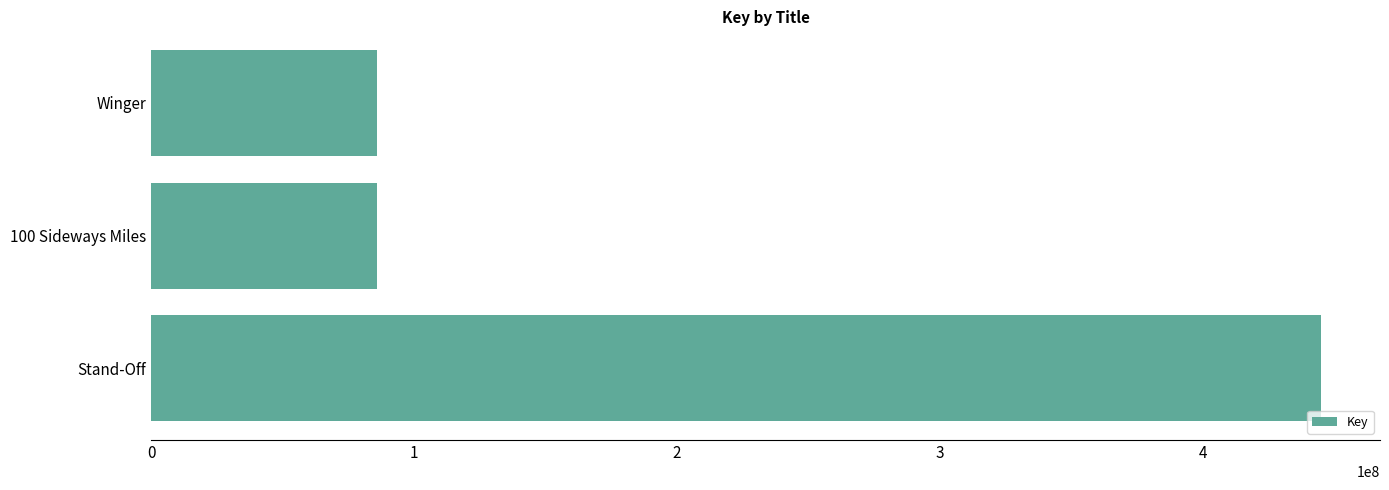

The value at Winger is 132357582. True or false?

False